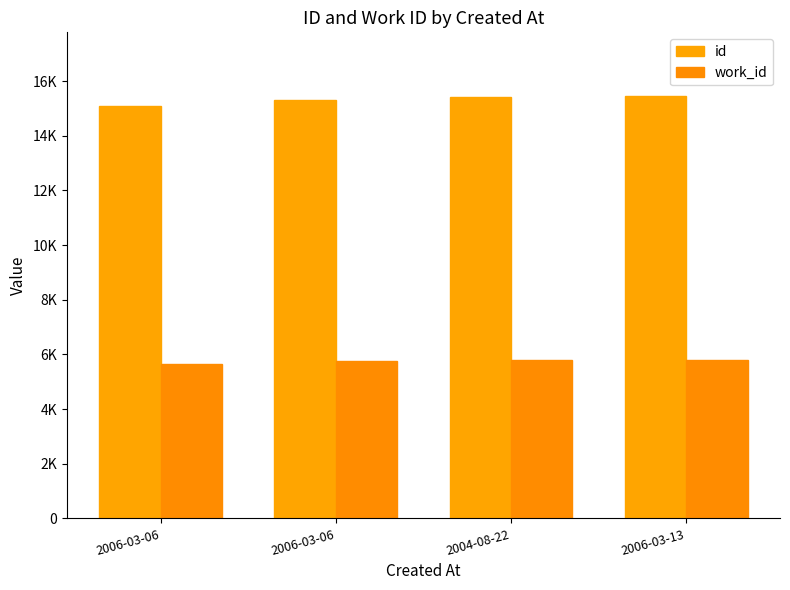

List the labels in order of work_id value, largest first.

2006-03-13, 2004-08-22, 2006-03-06, 2006-03-06